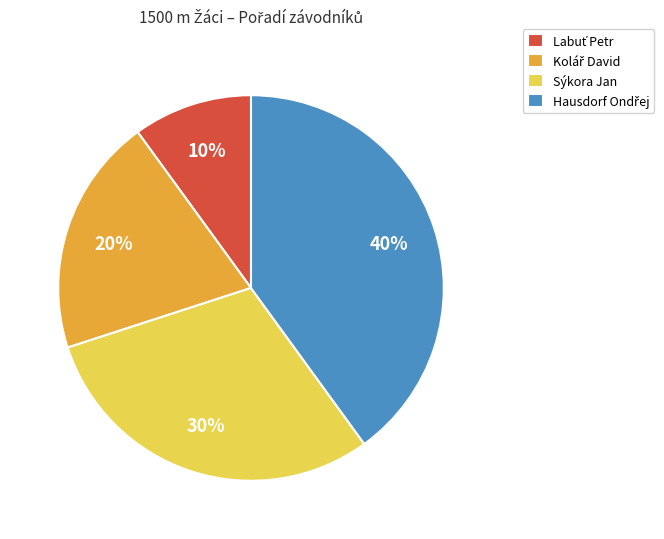

To the nearest percent, what is the difference between the largest and smallest slice percentages?

30%